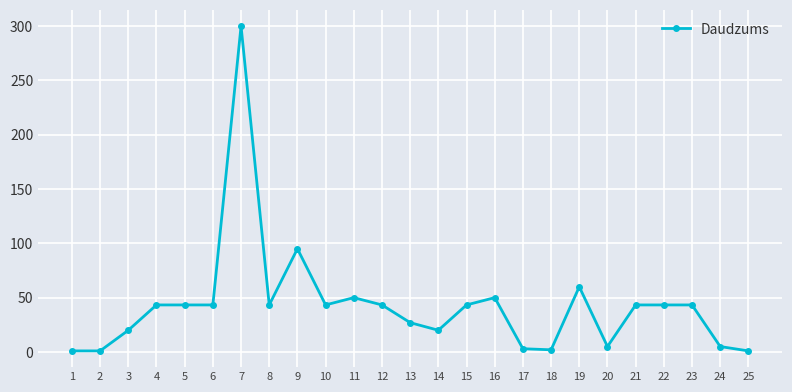

What is the approximate value at 19?

60.0